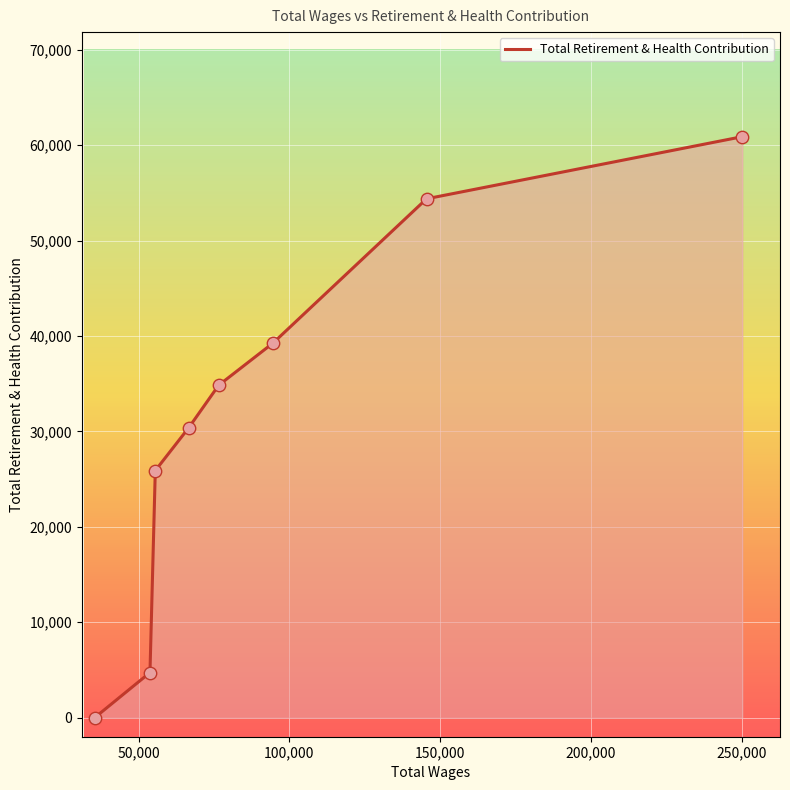

True or false: there are more than 0 points higher than both neighbors.

False